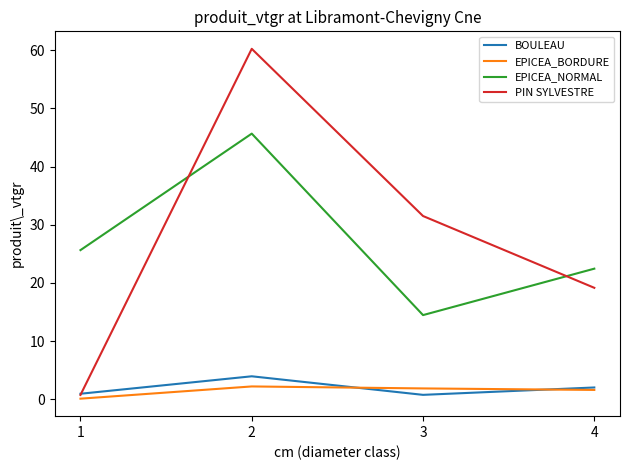

At which category does the chart reach its peak across all series?

2